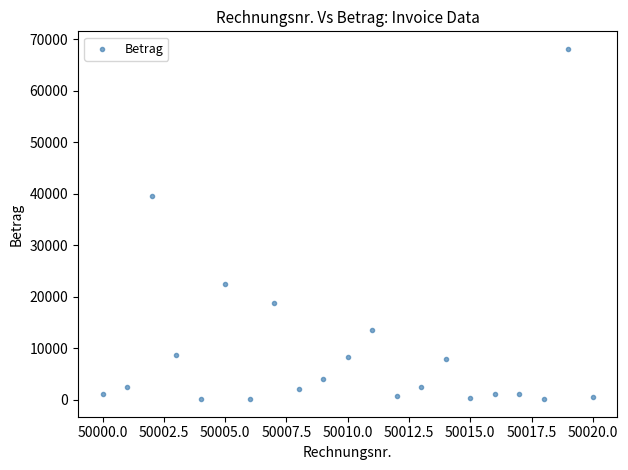

What Y value in the scatter plot is closest to 34106?

39511.0